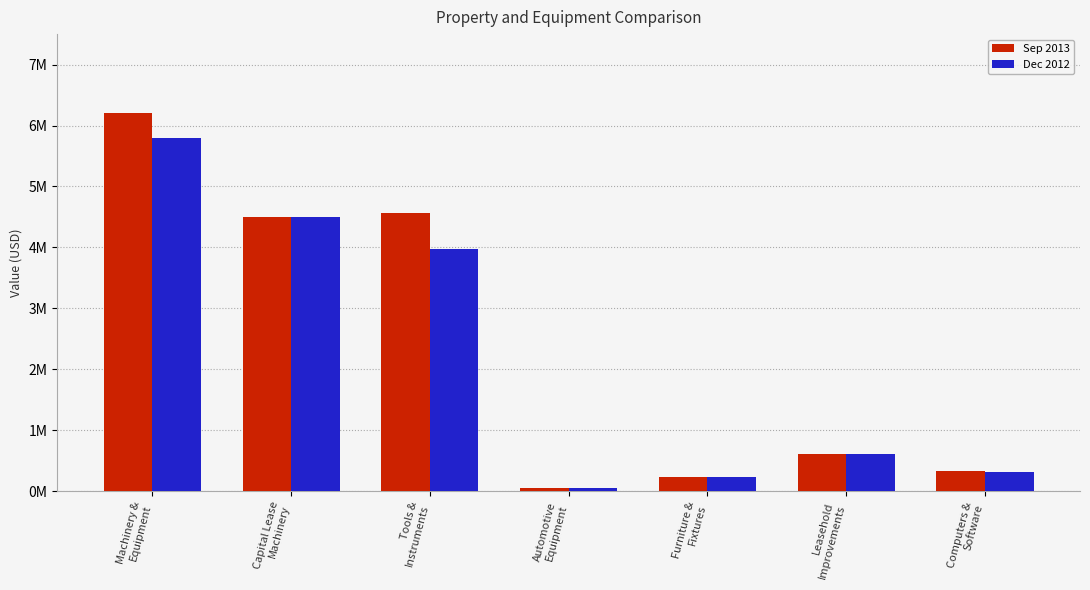

Where does the Sep 2013 series first go above 612000?

Machinery &
Equipment